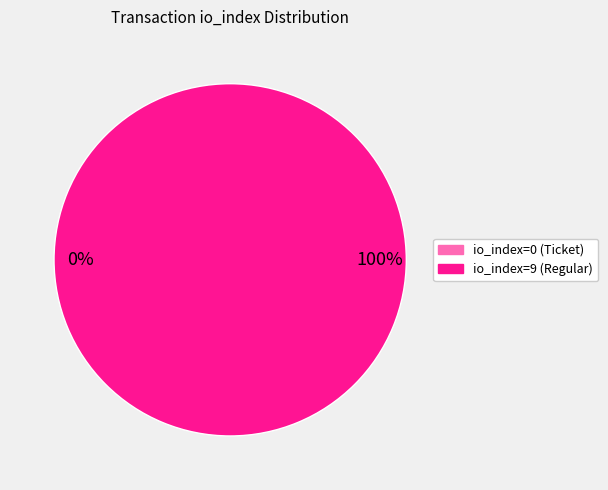

How many segments does this pie chart have?

2